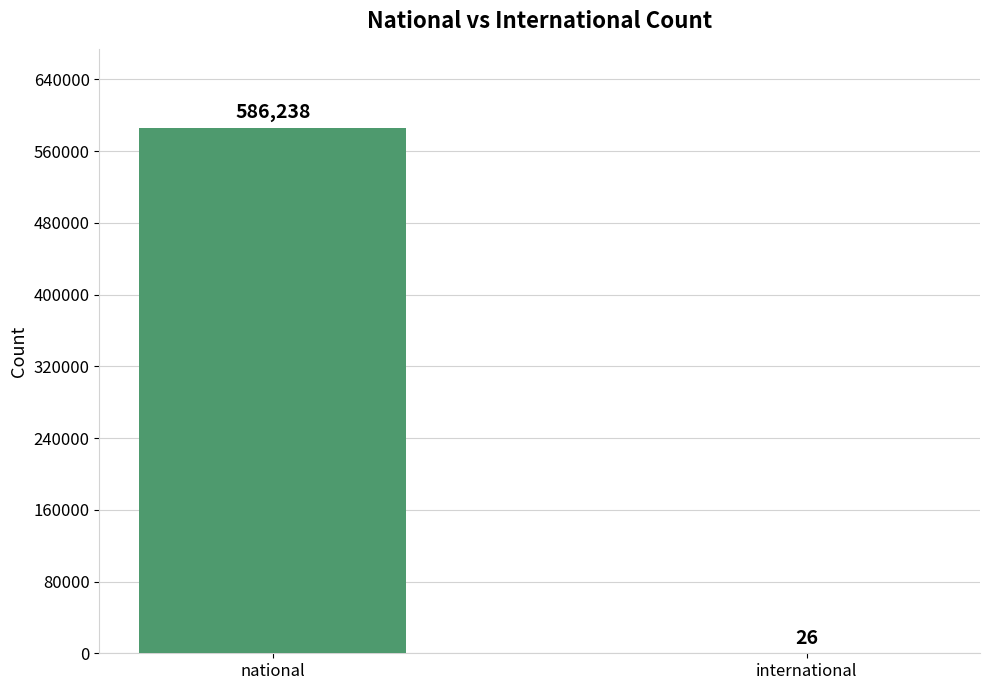

Count the number of data series in this chart.

1